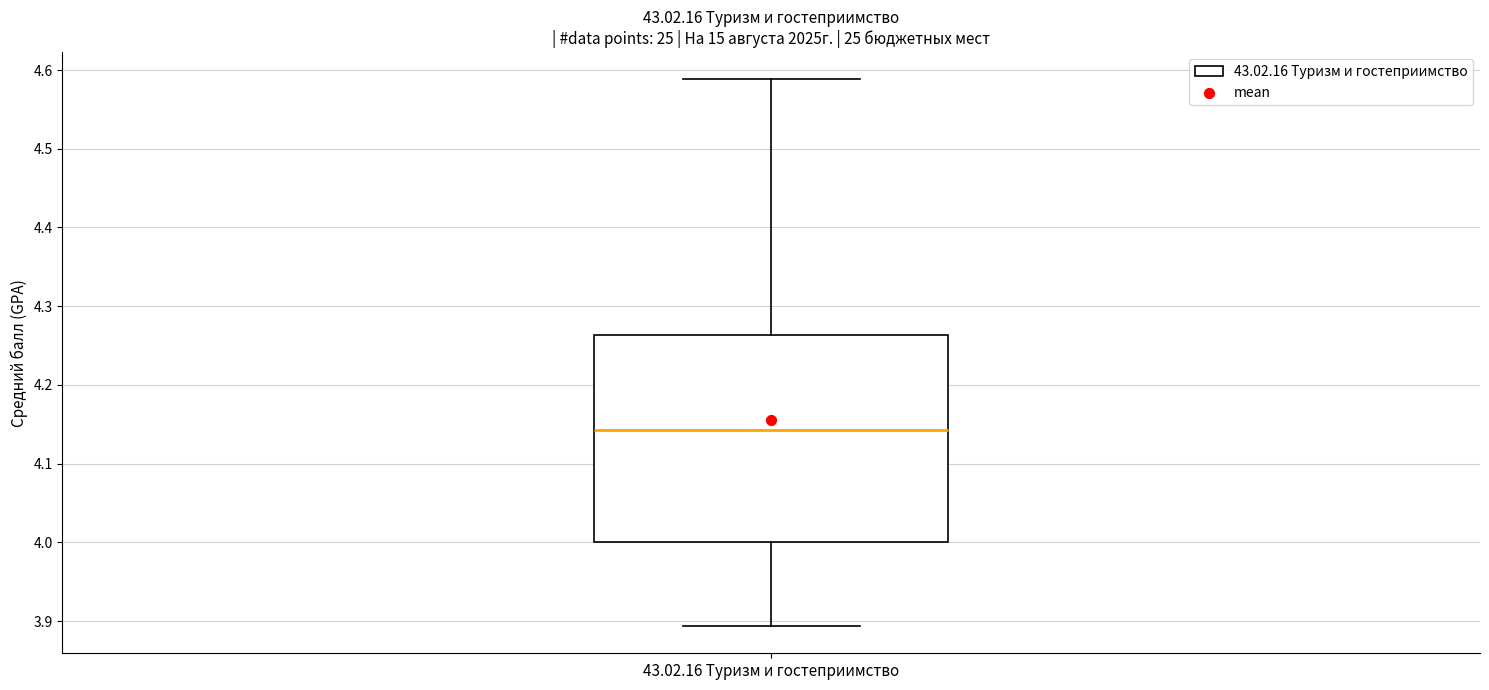

Read this box plot against the y-axis: the position of the median line, the range covered by the box, and the ends of both whiskers. The values are not printed on the chart, so give them approximately, as read against the axis.

median 4.14, box 4.00 to 4.26, whiskers 3.89 to 4.59